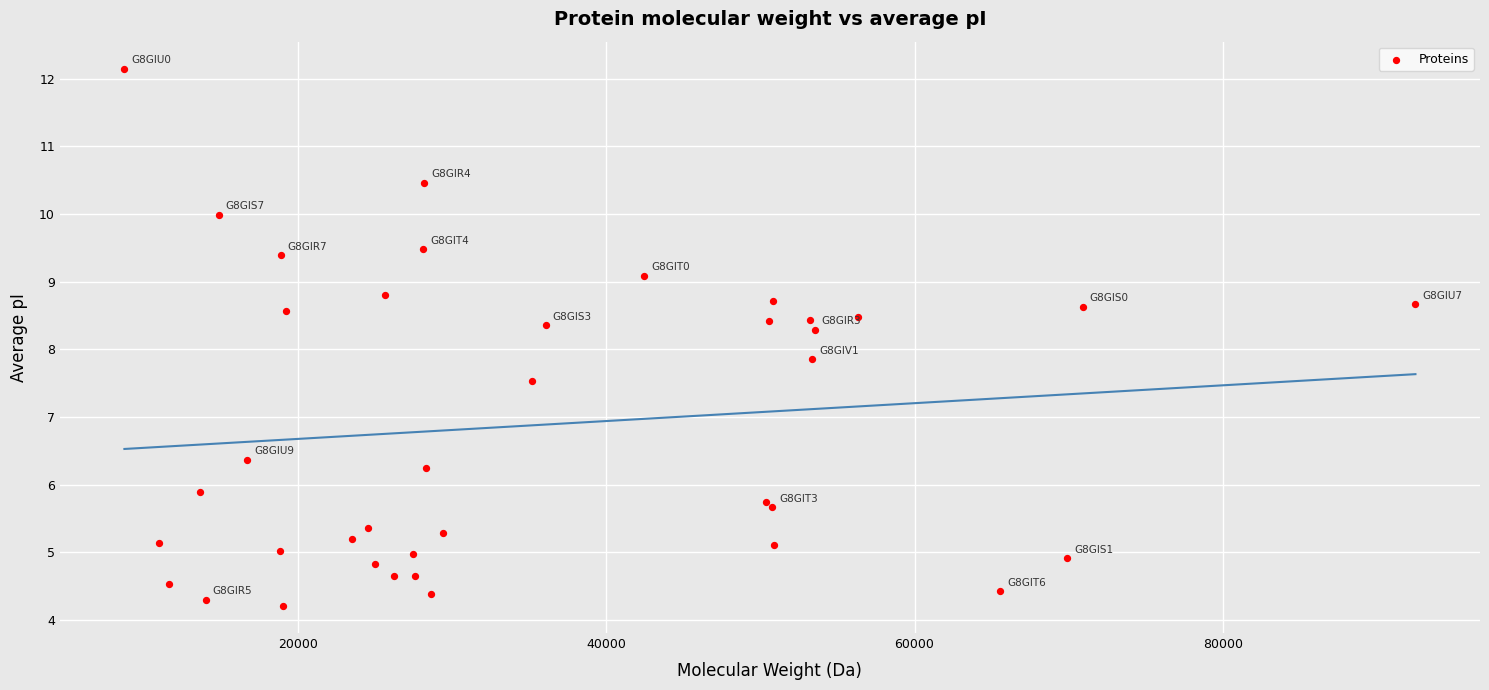

What Y value in the scatter plot is closest to 8?

7.9